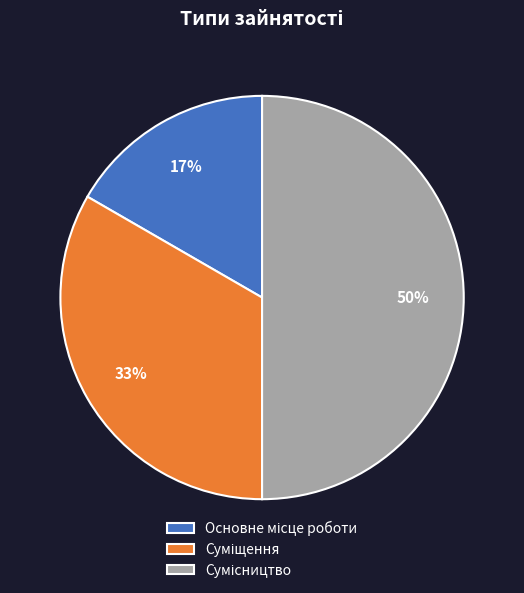

Count the number of slices in the pie.

3